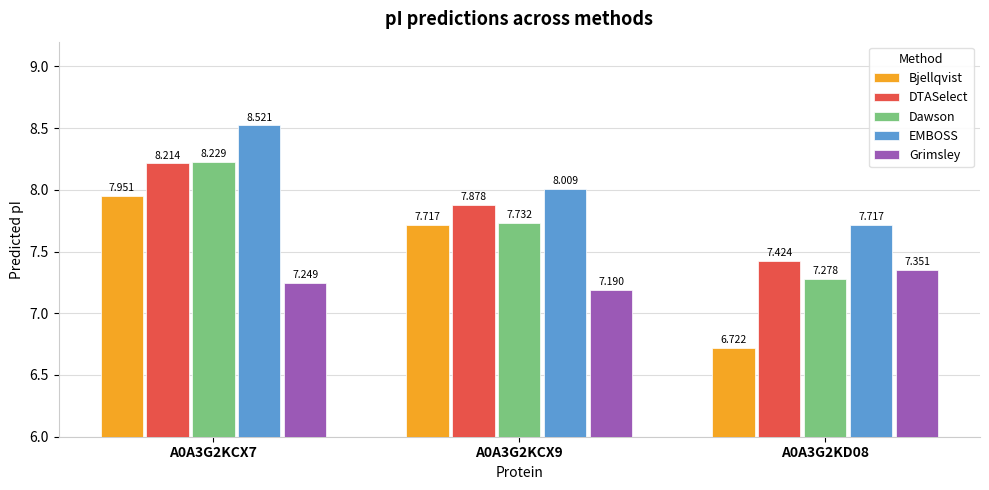

What is the maximum value shown in the chart?

8.5